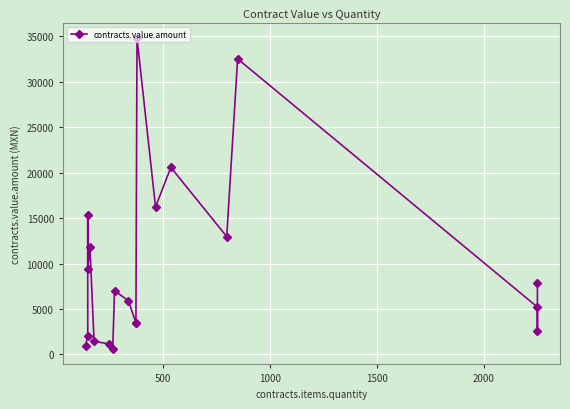

True or false: the data has more than 1 interior local peaks.

True